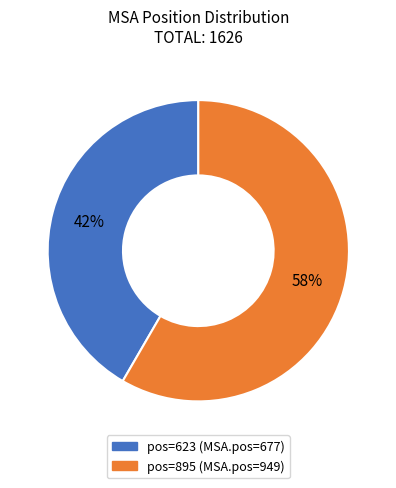

Is there a majority slice in this chart?

Yes